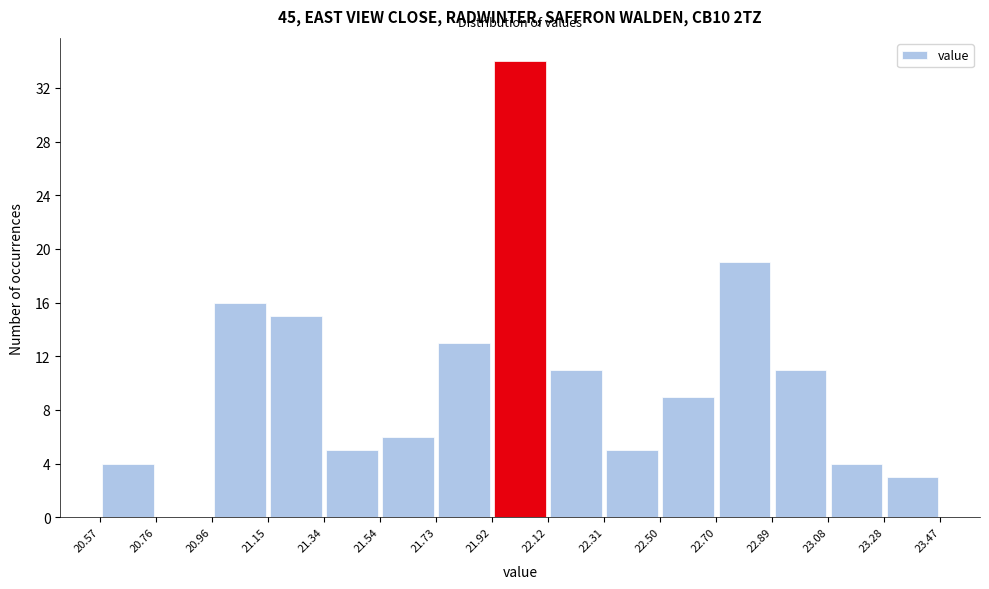

How tall is the bar that spans 21.34 to 21.54 on the x-axis? The values are not printed on the chart, so give them approximately, as read against the axis.

5